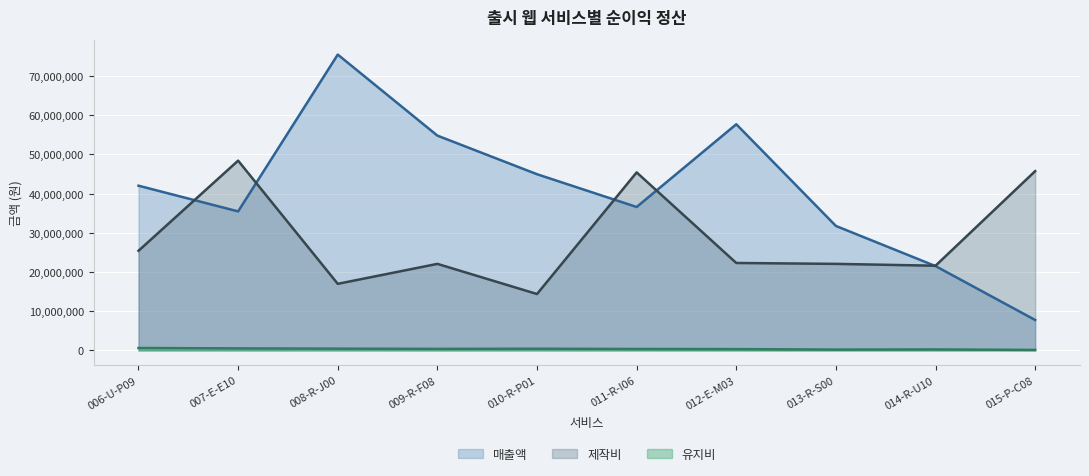

Which series ends up on top after the final intersection of 매출액 and 제작비?

제작비